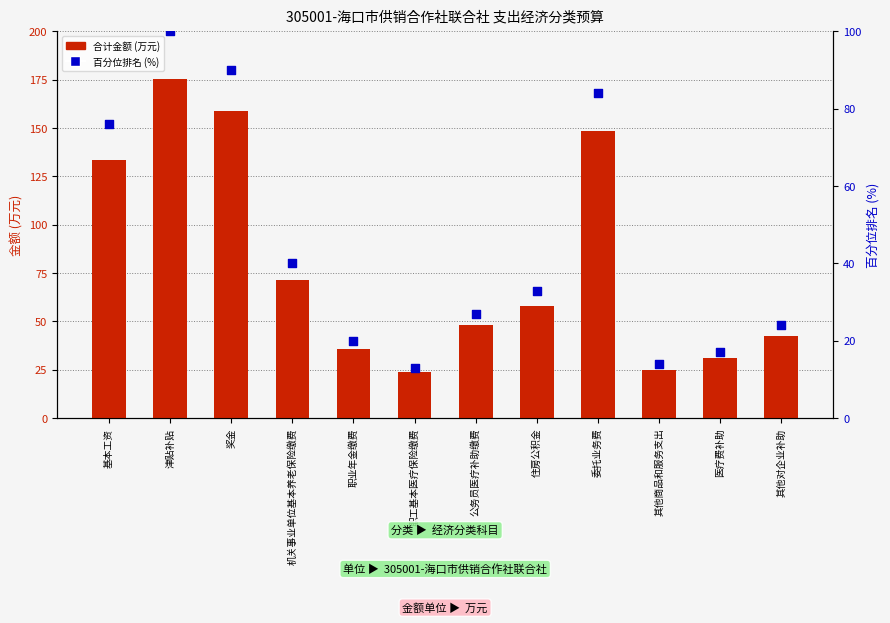

Which series has the largest total across all categories?

合计金额 (万元)